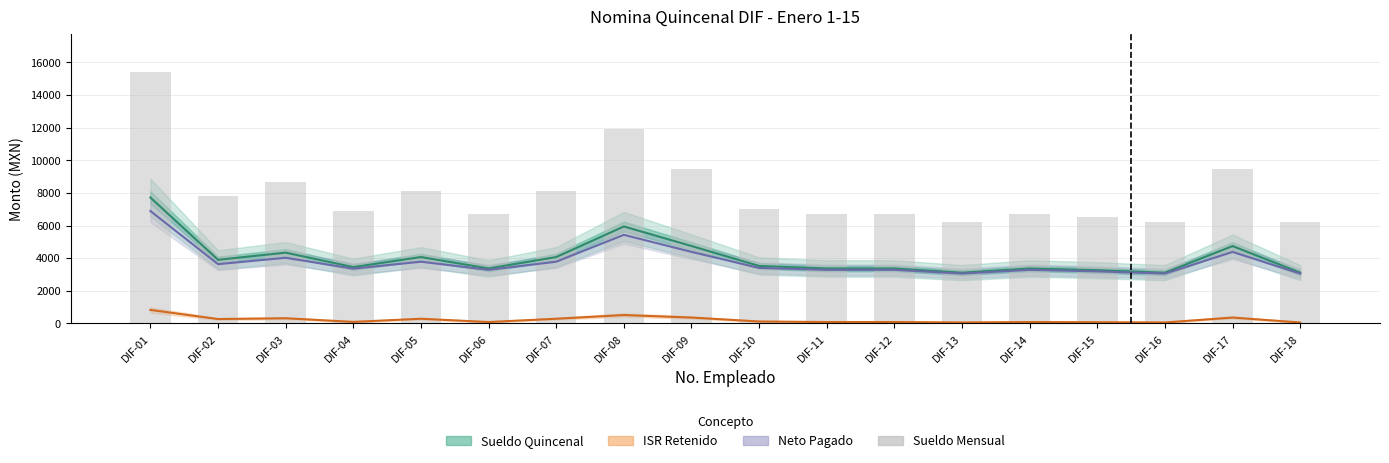

How many distinct data groups are displayed?

4